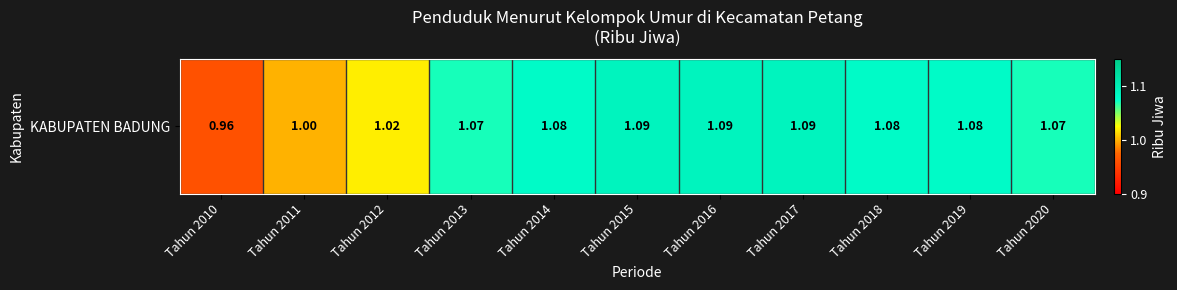

Rank the categories by value from lowest to highest.

Tahun 2010, Tahun 2011, Tahun 2012, Tahun 2013, Tahun 2020, Tahun 2014, Tahun 2018, Tahun 2019, Tahun 2015, Tahun 2016, Tahun 2017